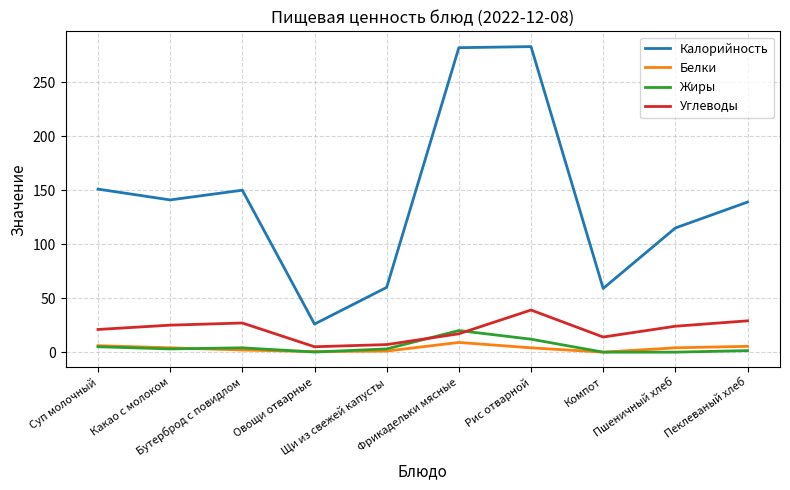

True or false: Калорийность has more than 0 points higher than both neighbors.

True